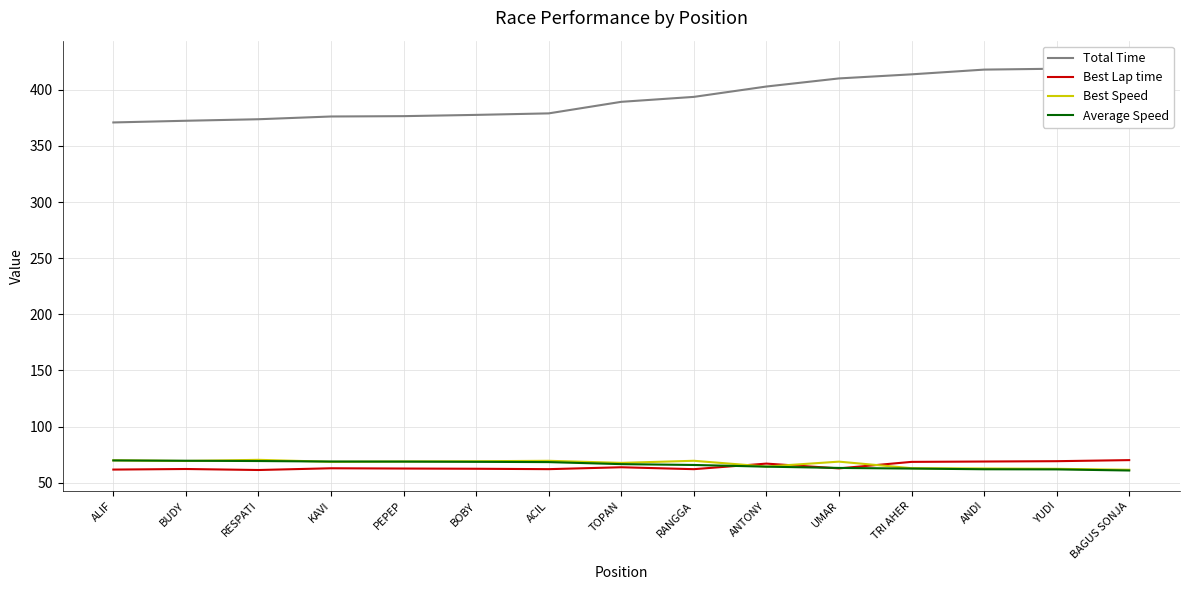

True or false: Total Time and Best Speed intersect in this chart.

False